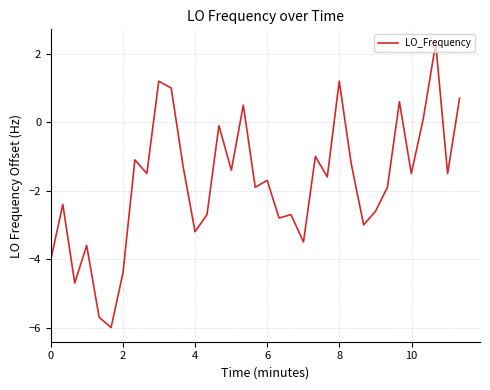

What is the maximum value shown in the chart?

2.3